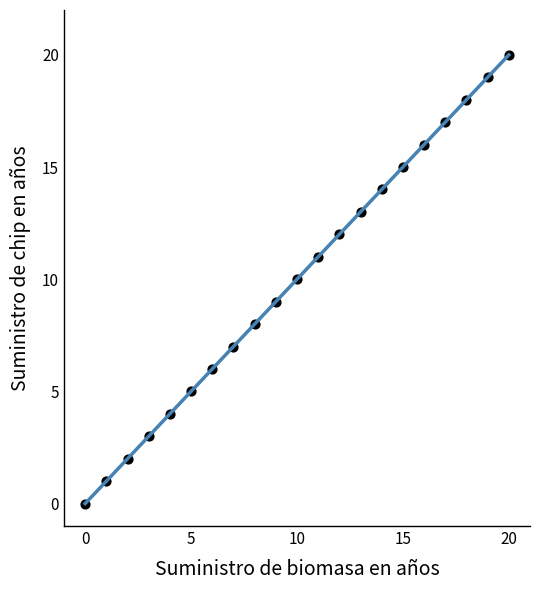

What is the range of Y values (max minus min)?

20